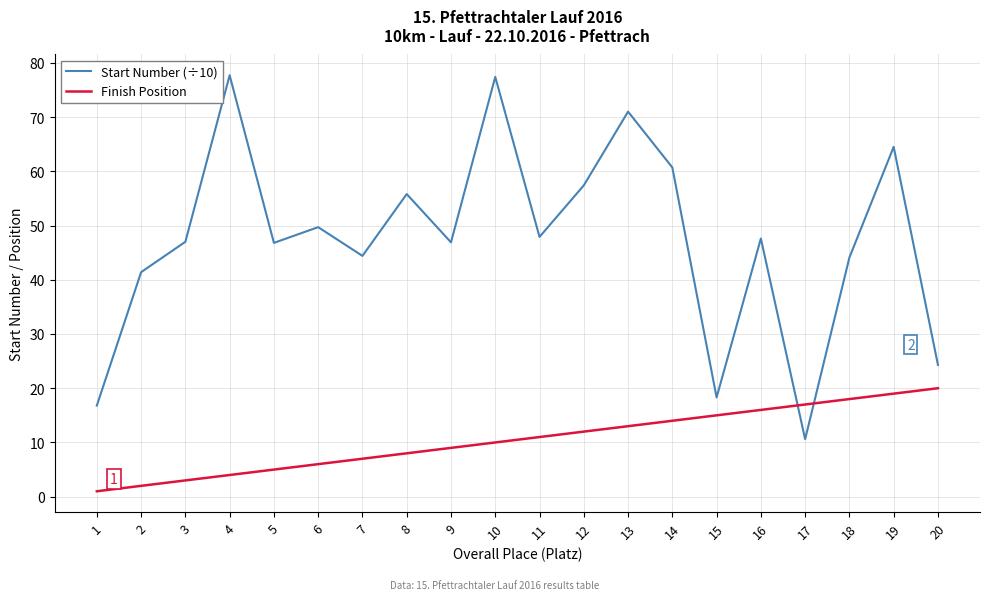

What is the difference between the maximum and minimum values in the Finish Position series?

19.0